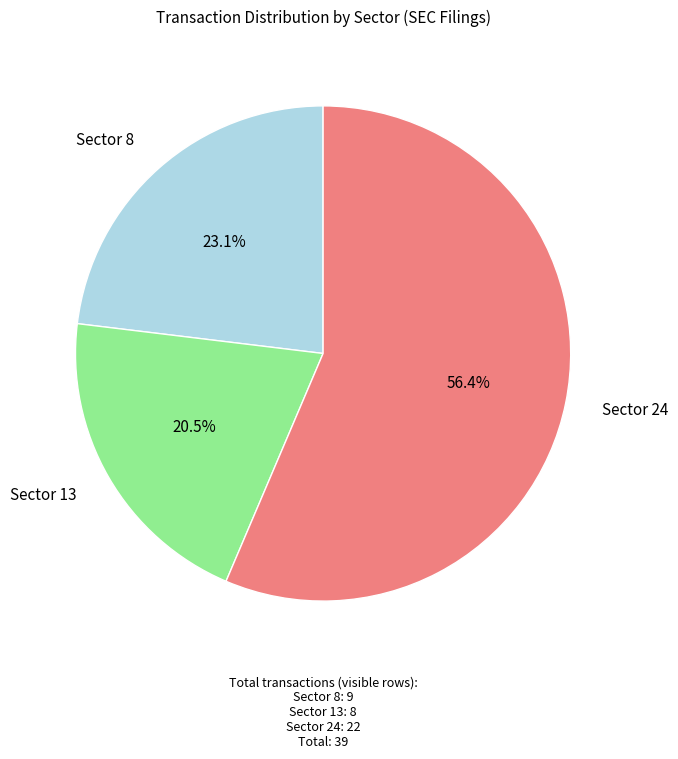

What is the largest slice in the pie chart?

Sector 24